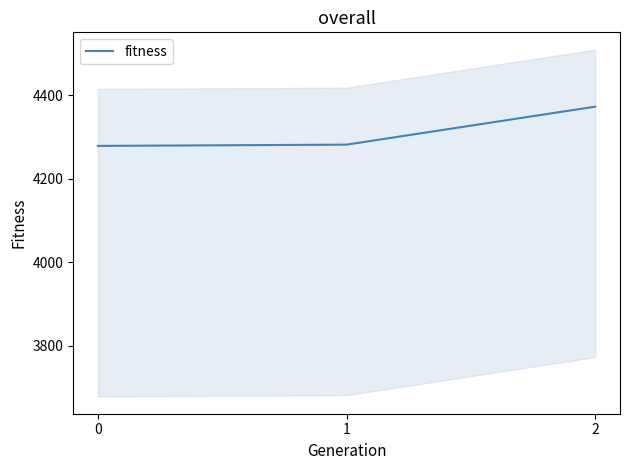

How many values exceed 4282?

1